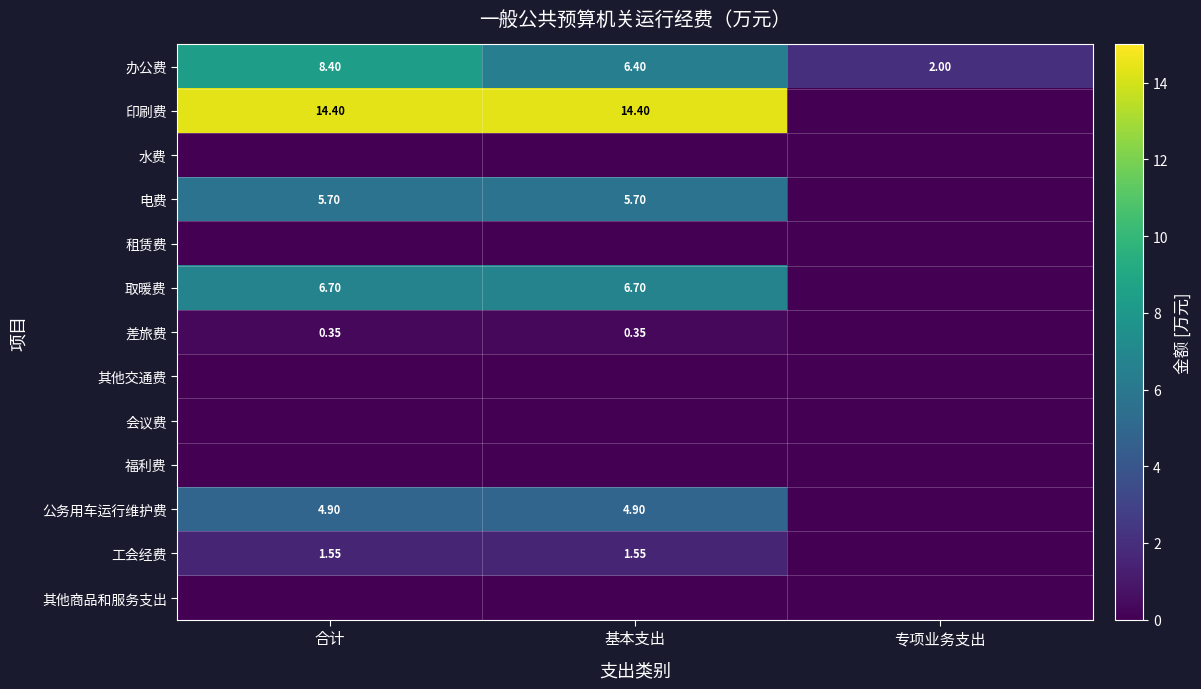

Which has a higher value, 合计 or 专项业务支出?

合计